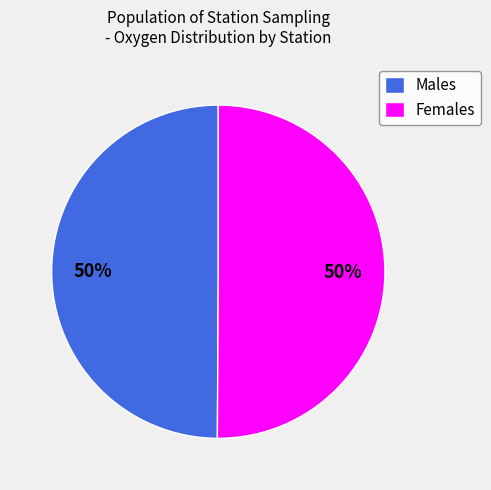

To the nearest percent, what is the difference between the largest and smallest slice percentages?

0%